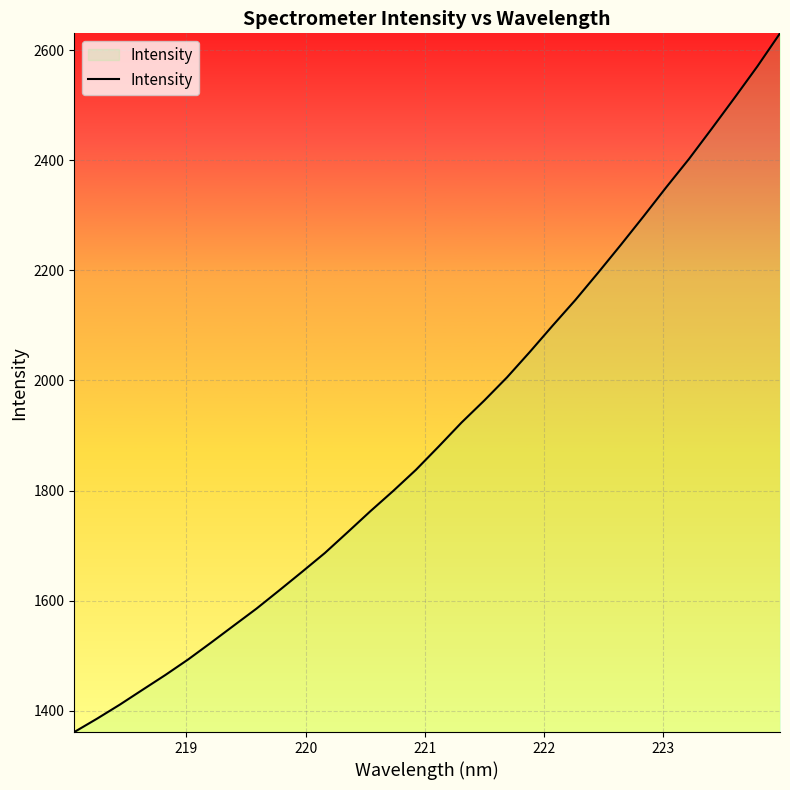

What is the smallest value displayed?

1361.4